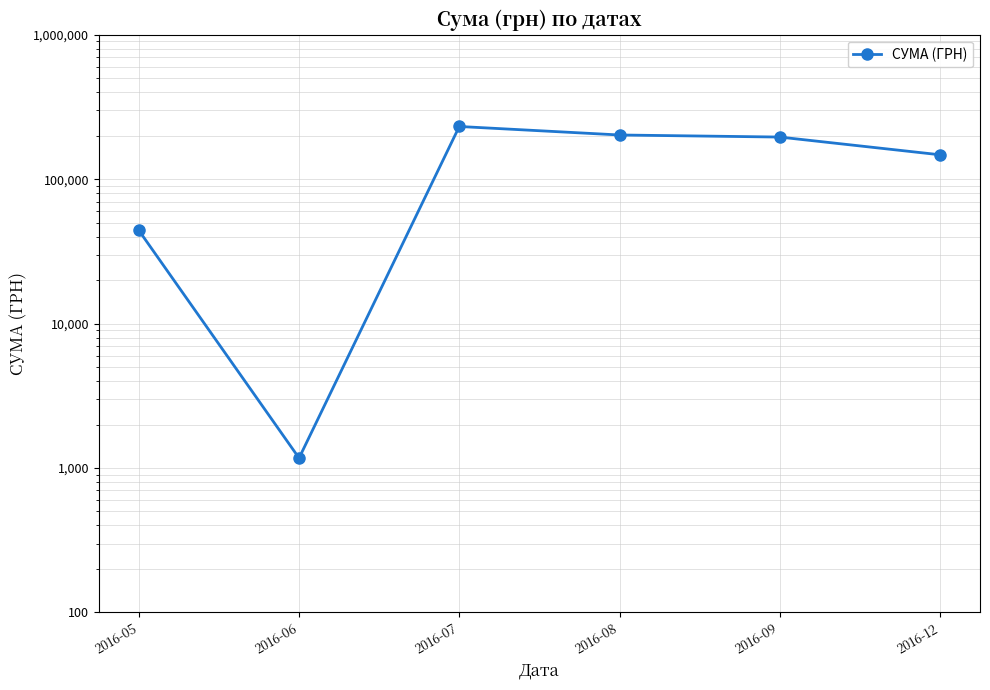

Reading left to right, list all the values displayed in this chart.

2016-05=44147.8	2016-06=1171.2	2016-07=231554.1	2016-08=202199.5	2016-09=195626.2	2016-12=147487.0